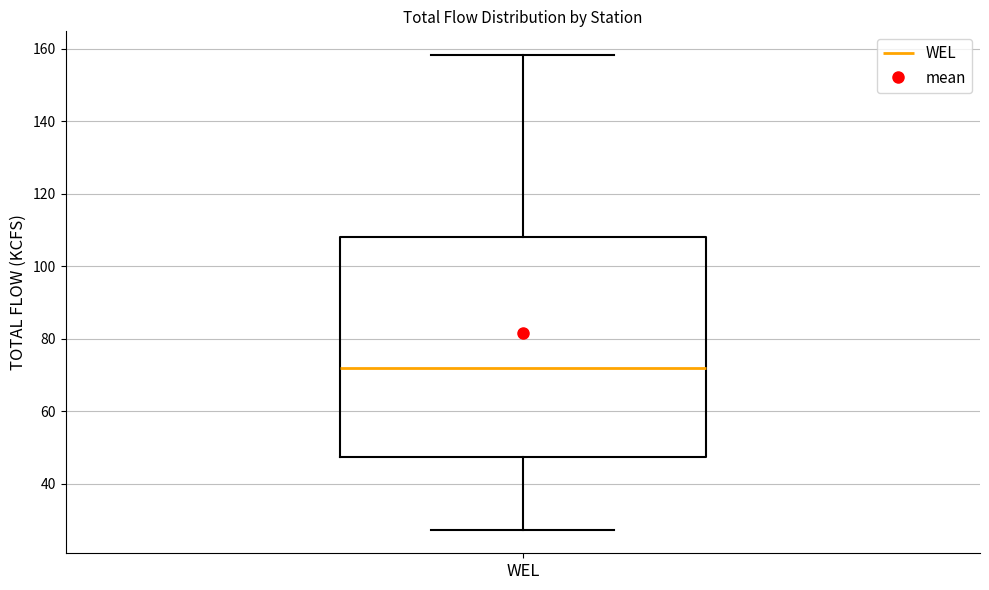

Read this box plot against the y-axis: the position of the median line, the range covered by the box, and the ends of both whiskers. The values are not printed on the chart, so give them approximately, as read against the axis.

median 72, box 48 to 108, whiskers 28 to 158